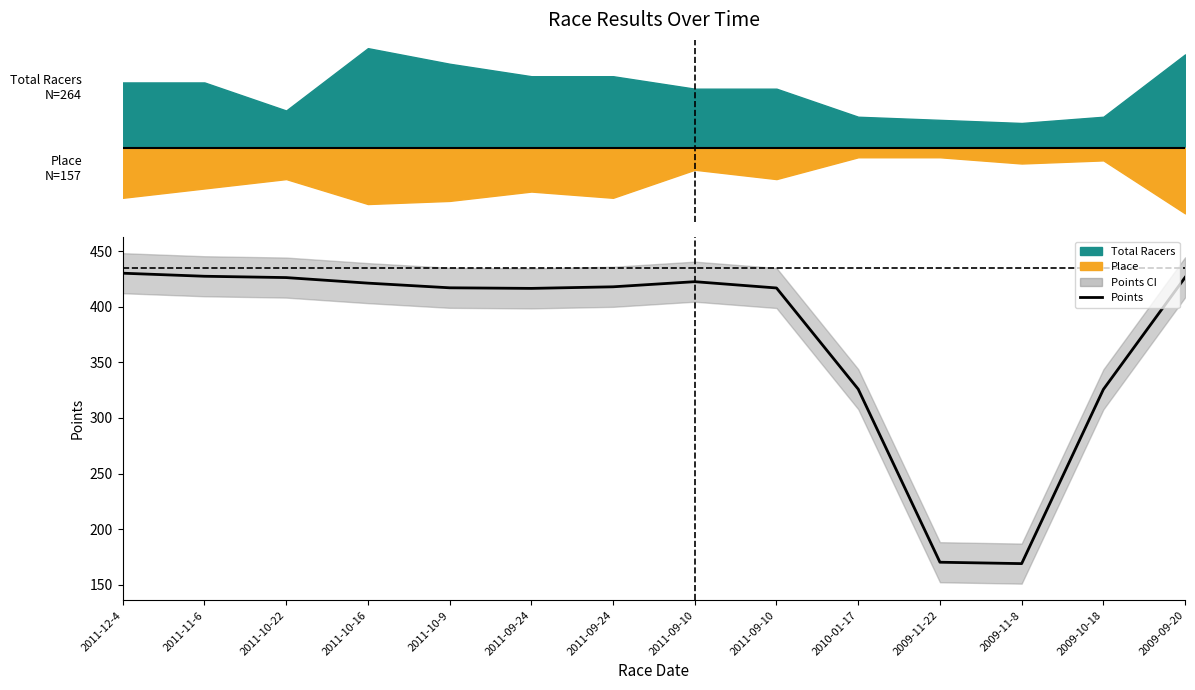

What is the difference between the values at 2009-10-18 and 2011-12-4?

104.4